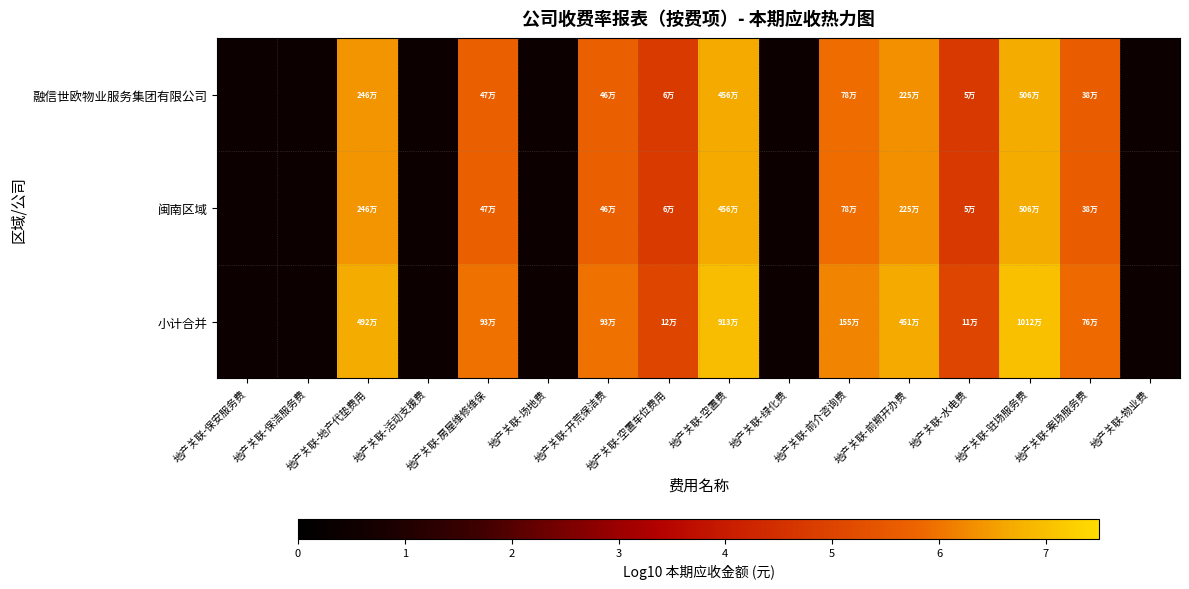

True or false: 融信世欧物业服务集团有限公司 has a value of 6.7 at 地产关联-驻场服务费.

True